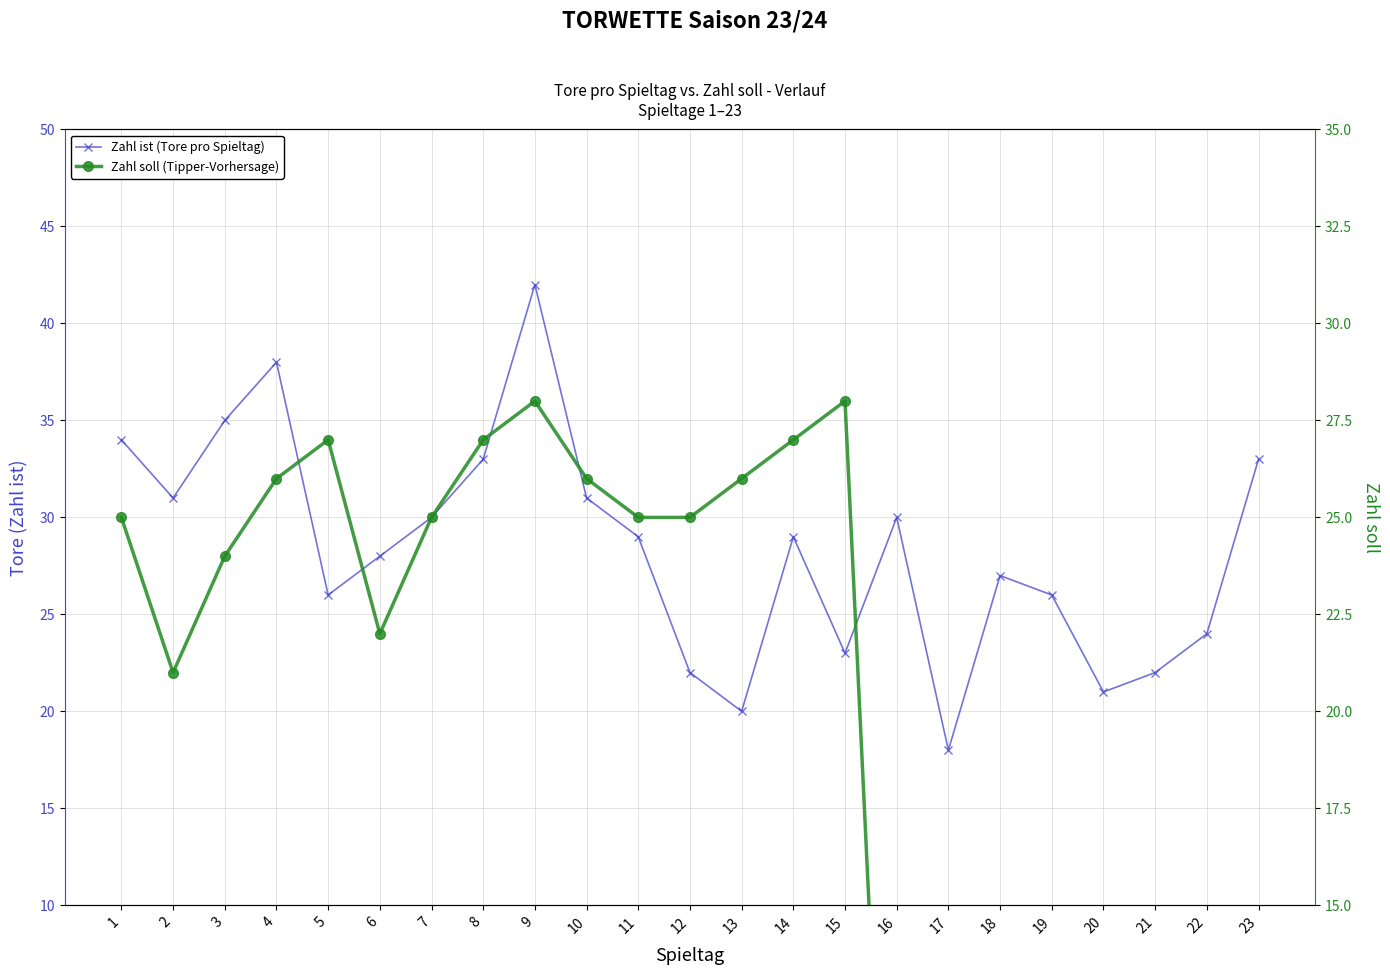

What is the lowest value of the Zahl ist (Tore pro Spieltag) series?

18